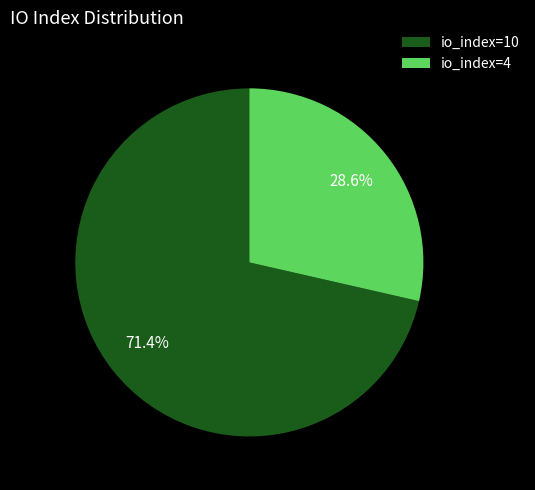

To the nearest percent, what percentage of the pie is io_index=4?

29%